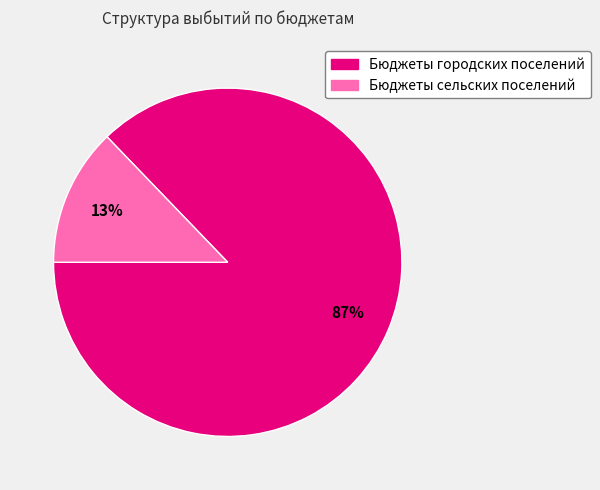

How many segments does this pie chart have?

2